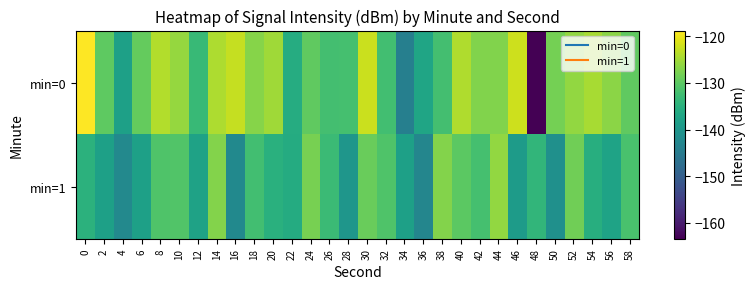

Between 14 and 16, which series saw the biggest shift?

min=1